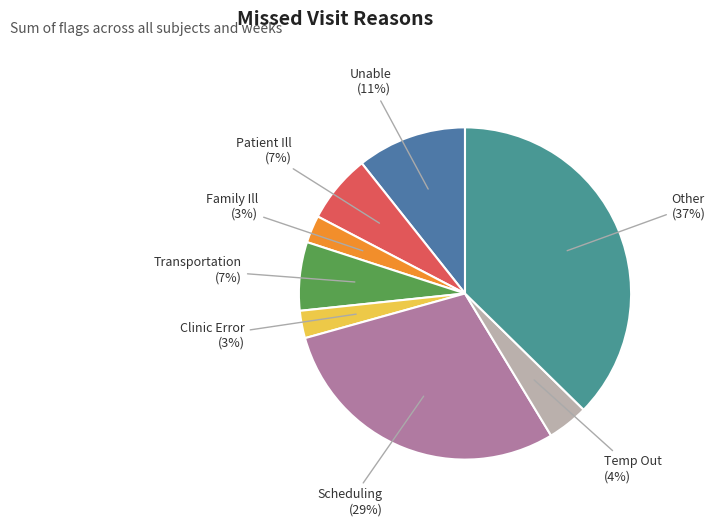

To the nearest percent, what is the difference between the Scheduling and Temp Out slice percentages?

25%